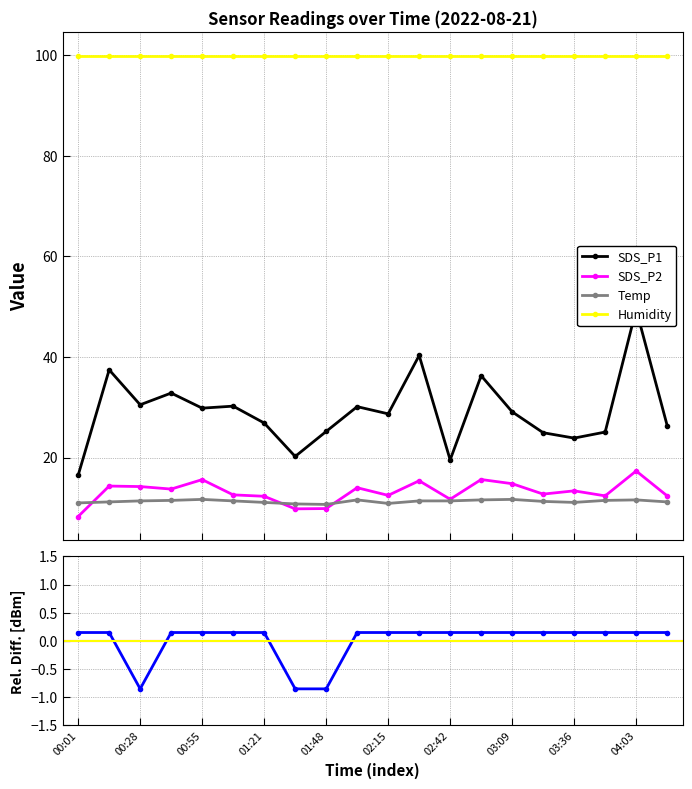

What is the value of the SDS_P2 point at the 13th from the left?

11.7